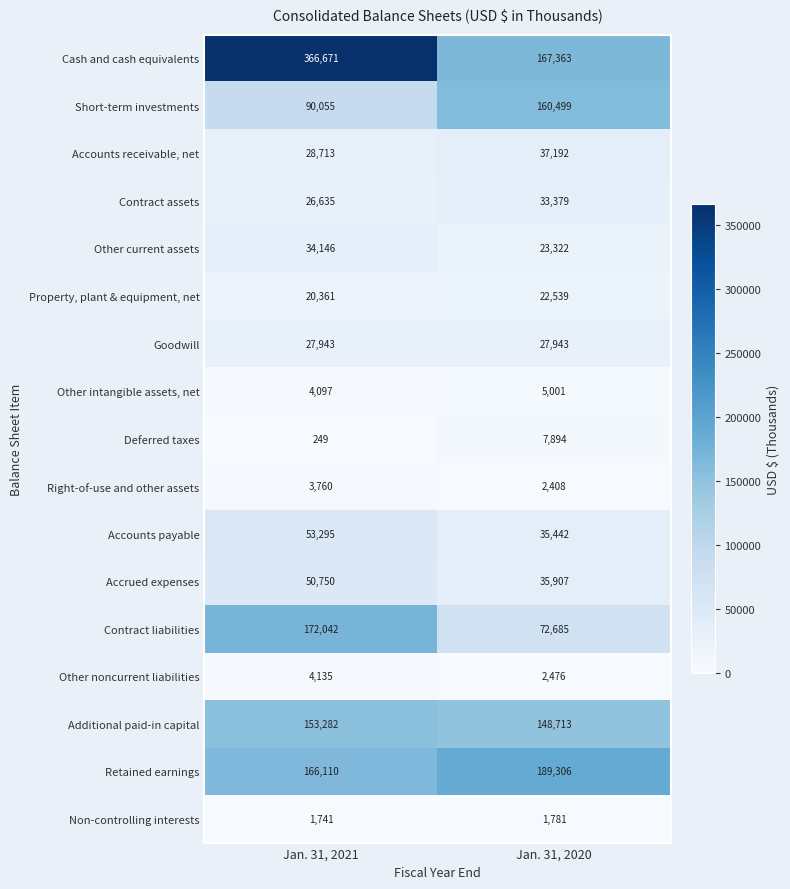

What is the sum of all Contract assets values?

60014